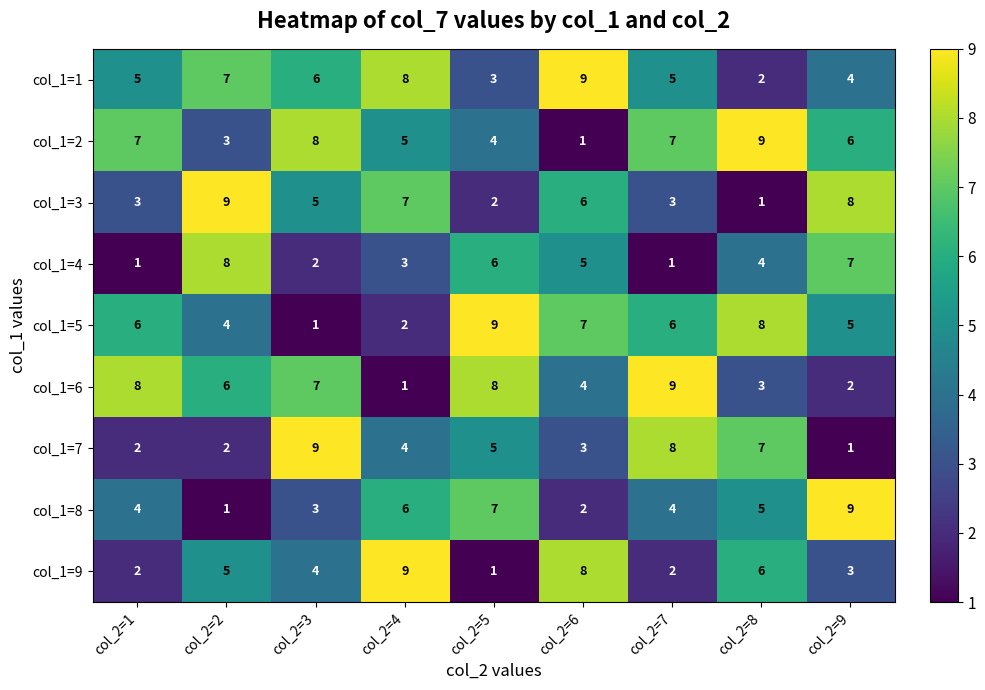

What is the greatest value displayed?

9